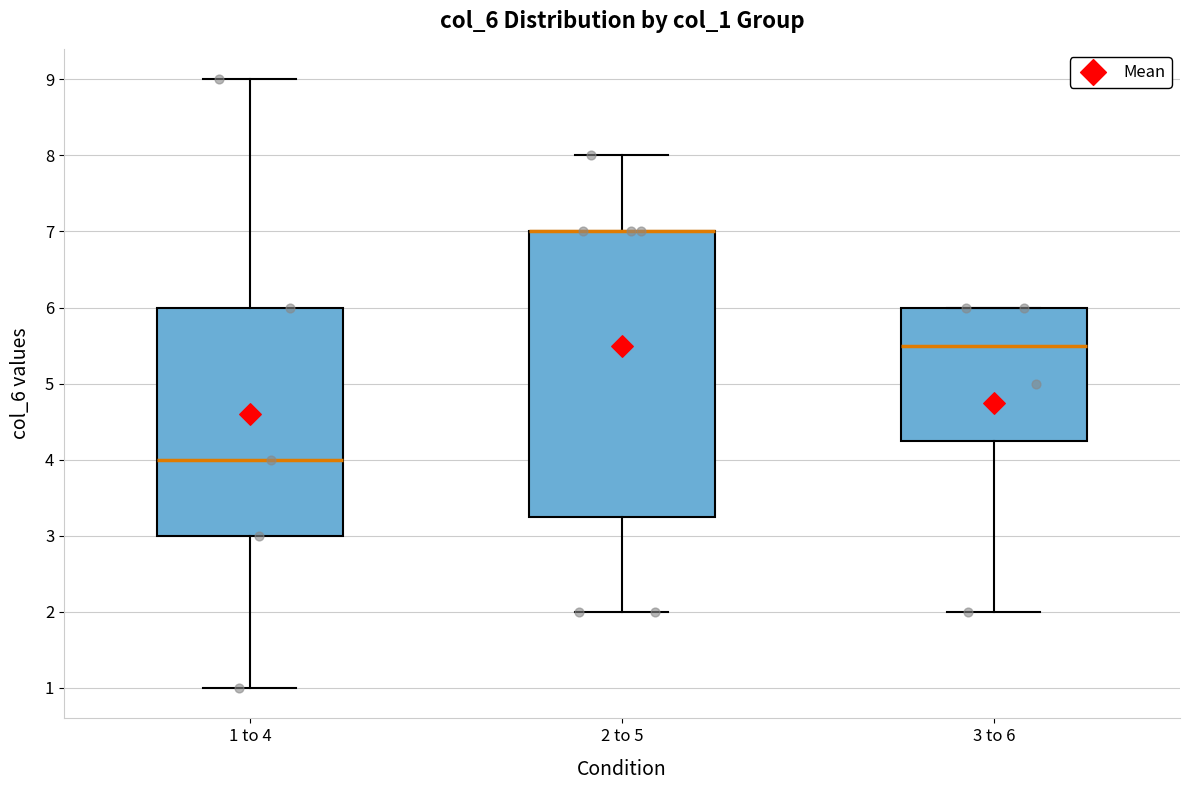

Comparing the boxes themselves (not the whiskers), which one is the tallest?

2 to 5